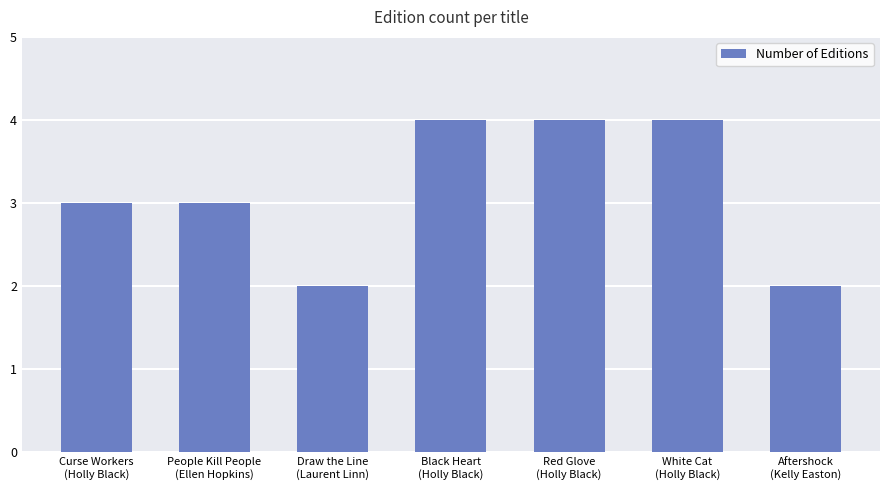

What is the maximum value shown in the chart?

4